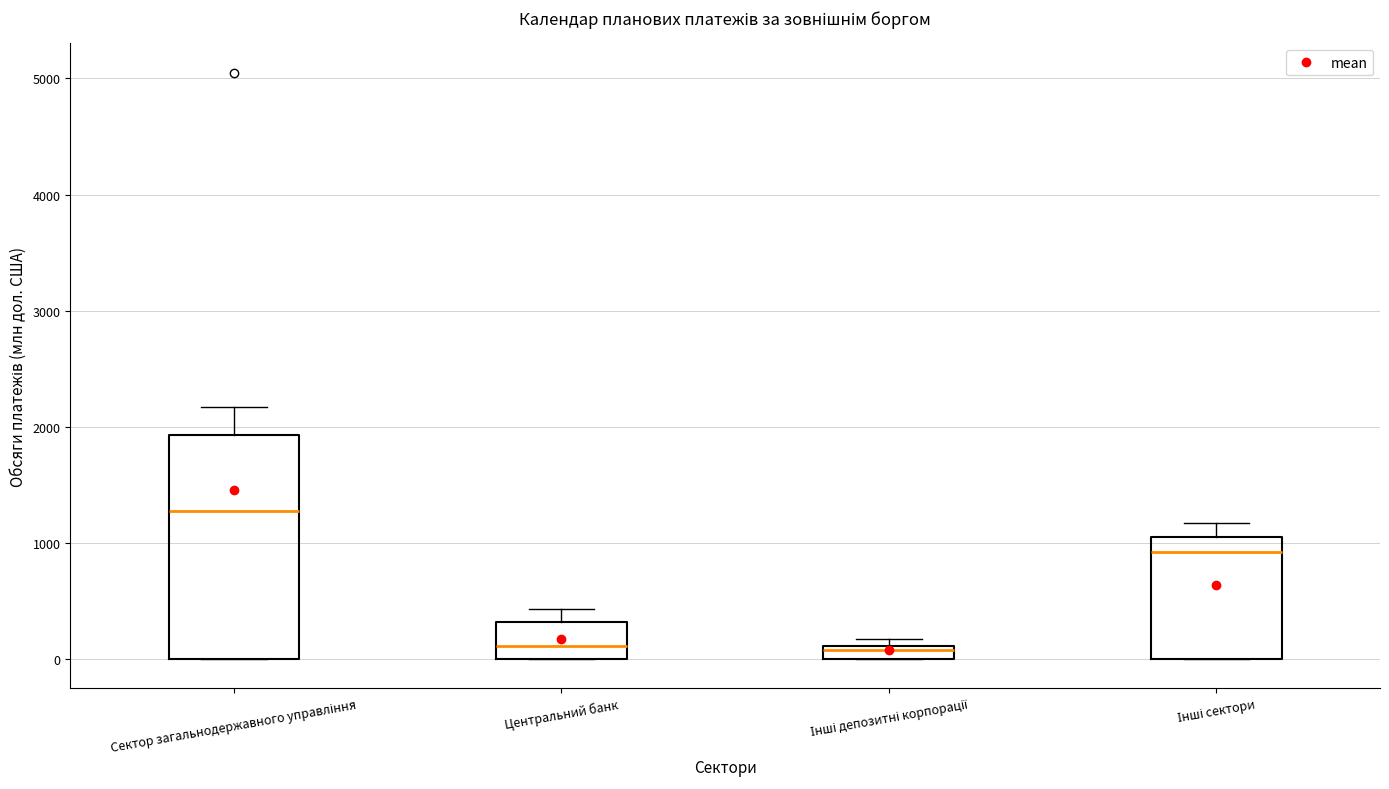

Comparing the boxes themselves (not the whiskers), which one is the tallest?

Сектор загальнодержавного управління